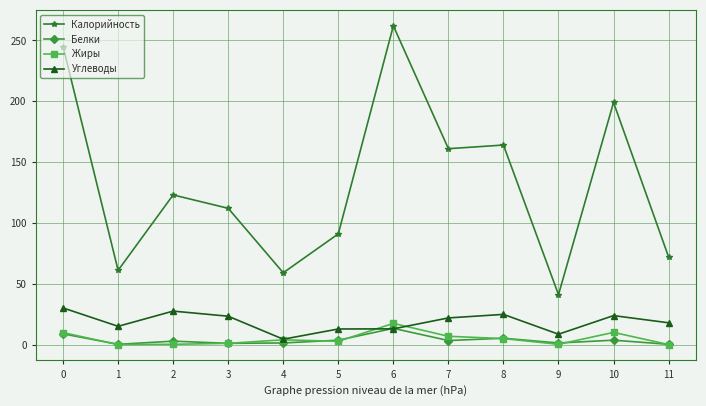

True or false: Калорийность and Жиры intersect in this chart.

False